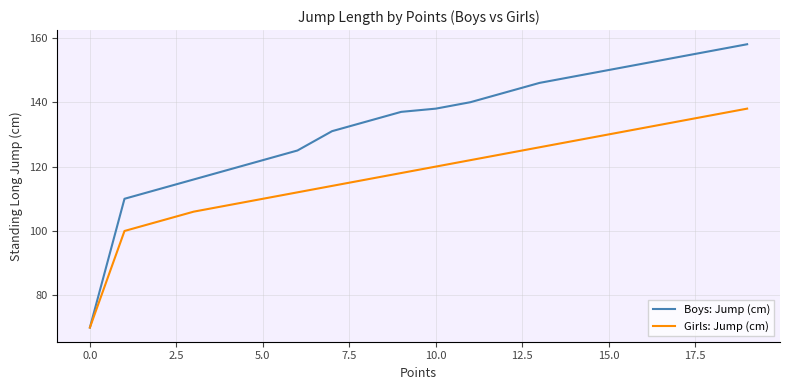

What is the highest value of the Boys: Jump (cm) series?

158